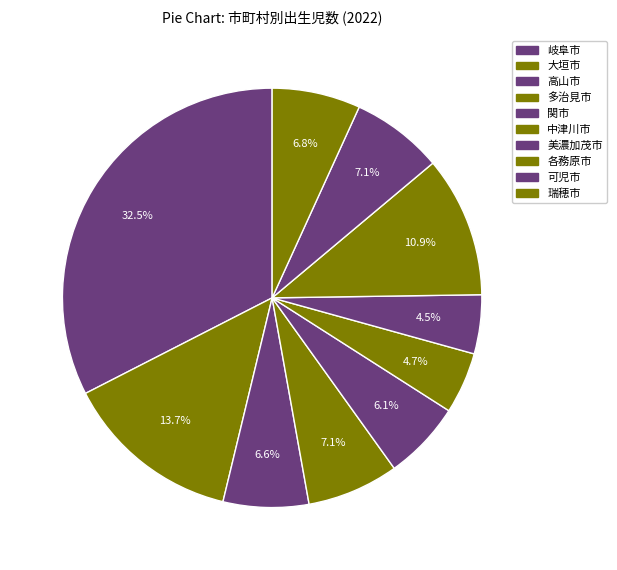

What is the ratio of the value at 各務原市 to the value at 岐阜市?

0.3